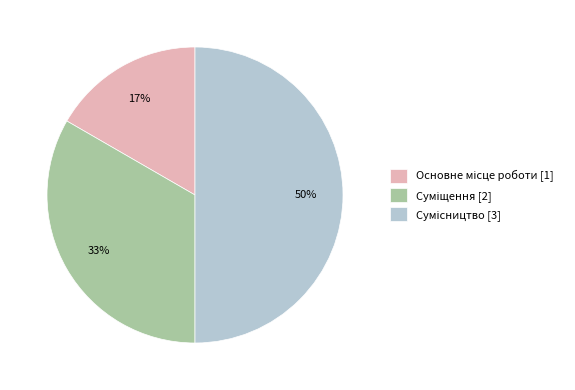

How many segments does this pie chart have?

3